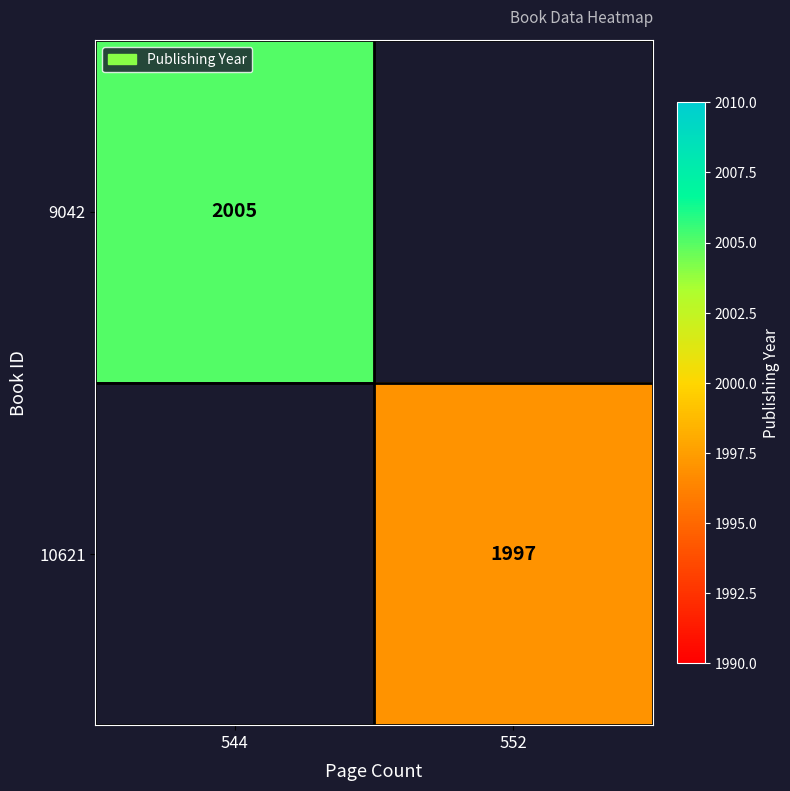

Count the number of categories in the chart.

2